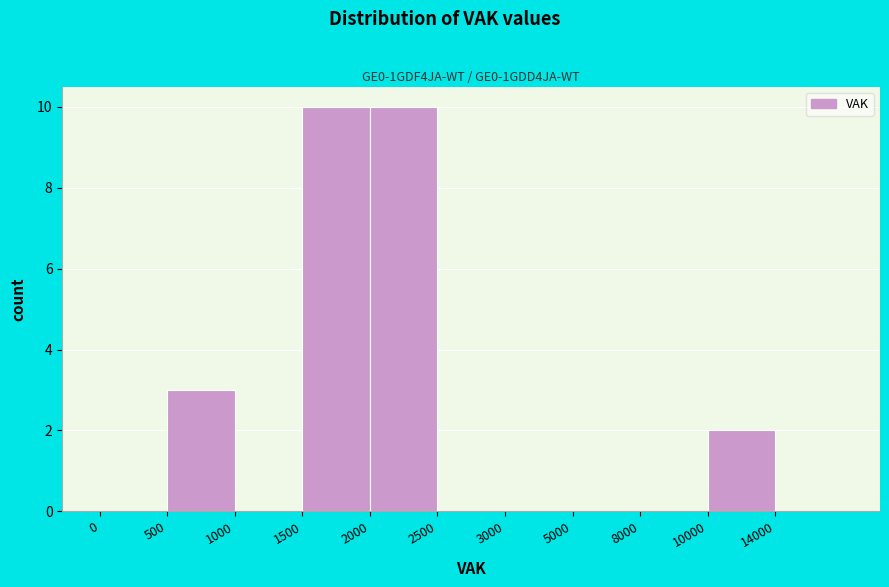

Reading left to right, list all the values displayed in this chart.

0=0	500=3	1000=0	1500=10	2000=10	2500=0	3000=0	5000=0	8000=0	10000=2	14000=0